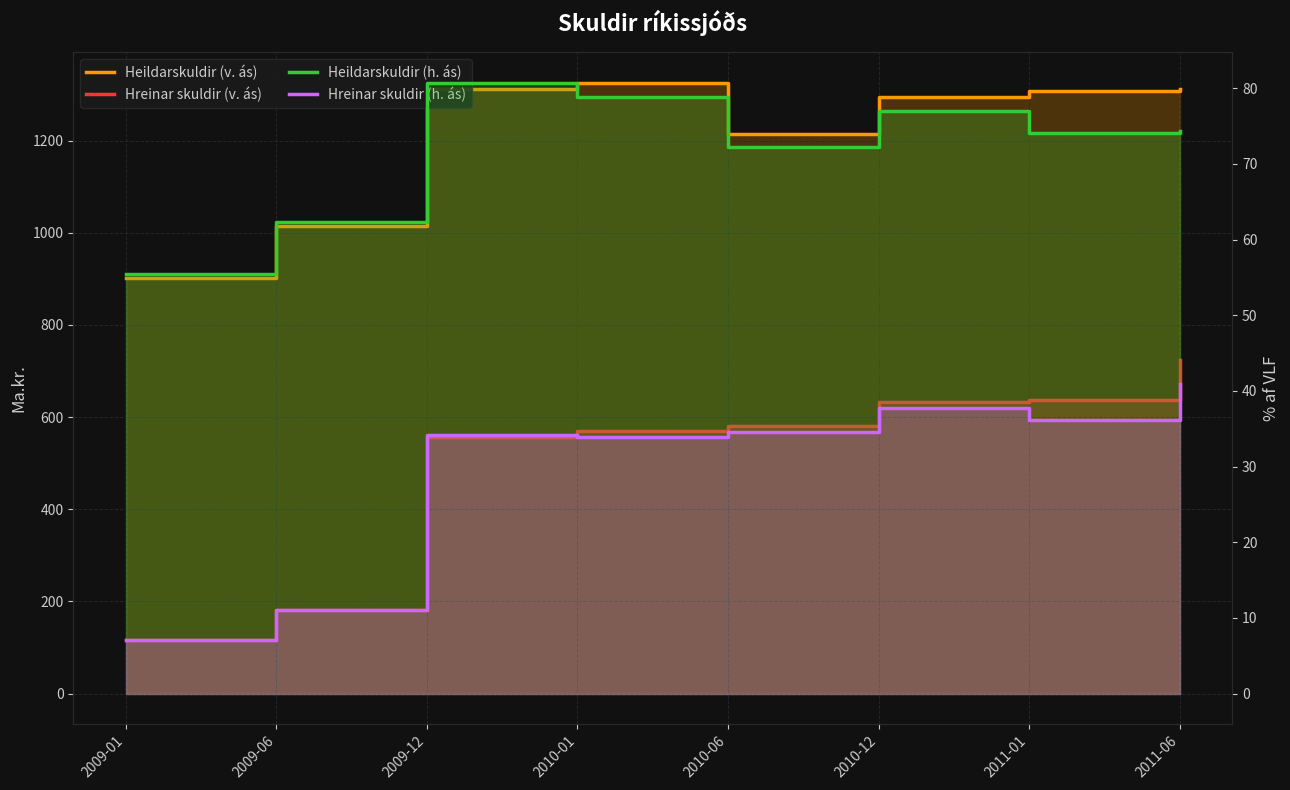

How many lines are shown in the chart?

4